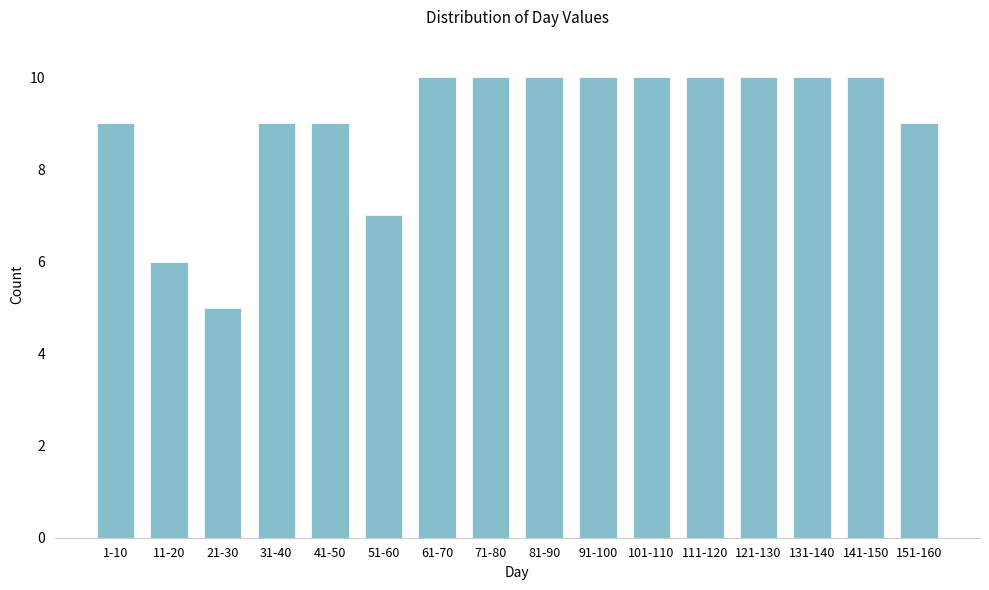

Reading right to left, transcribe all the data shown in this chart.

151-160=9	141-150=10	131-140=10	121-130=10	111-120=10	101-110=10	91-100=10	81-90=10	71-80=10	61-70=10	51-60=7	41-50=9	31-40=9	21-30=5	11-20=6	1-10=9